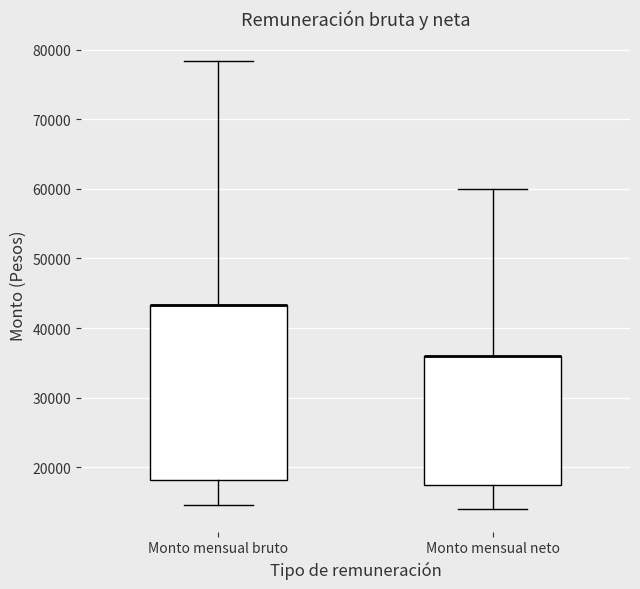

Reading left to right, read every box against the y-axis: the position of its median line, the range the box covers, and the ends of its whiskers. The values are not printed on the chart, so give them approximately, as read against the axis.

Monto mensual bruto: median 43000 (drawn on the box's upper edge), box 18000 to 43000, whiskers 15000 to 78000
Monto mensual neto: median 36000 (drawn on the box's upper edge), box 18000 to 36000, whiskers 14000 to 60000